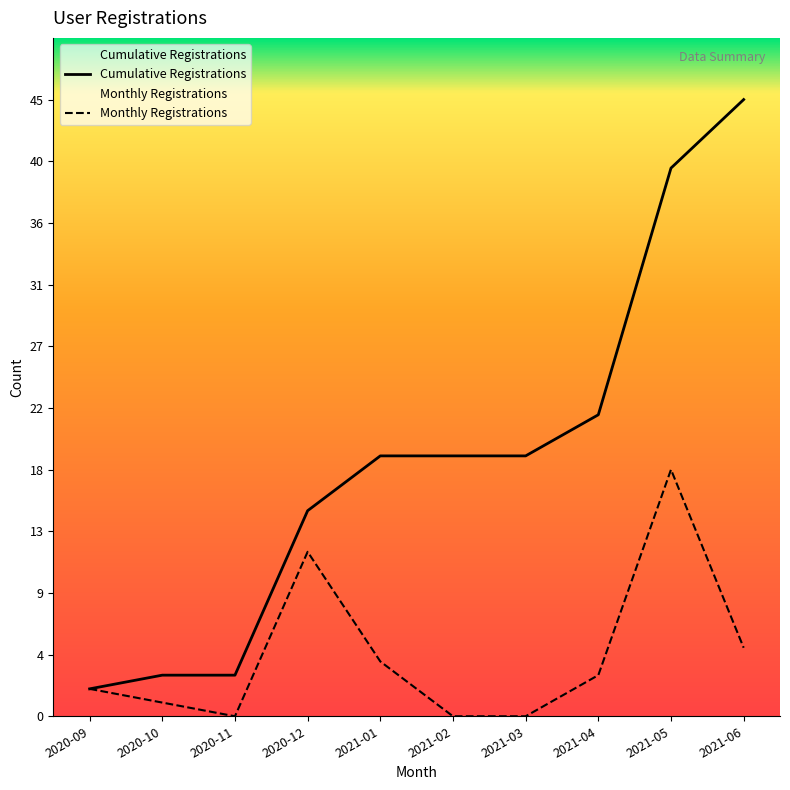

Where is the first local maximum for Monthly Registrations?

2020-12